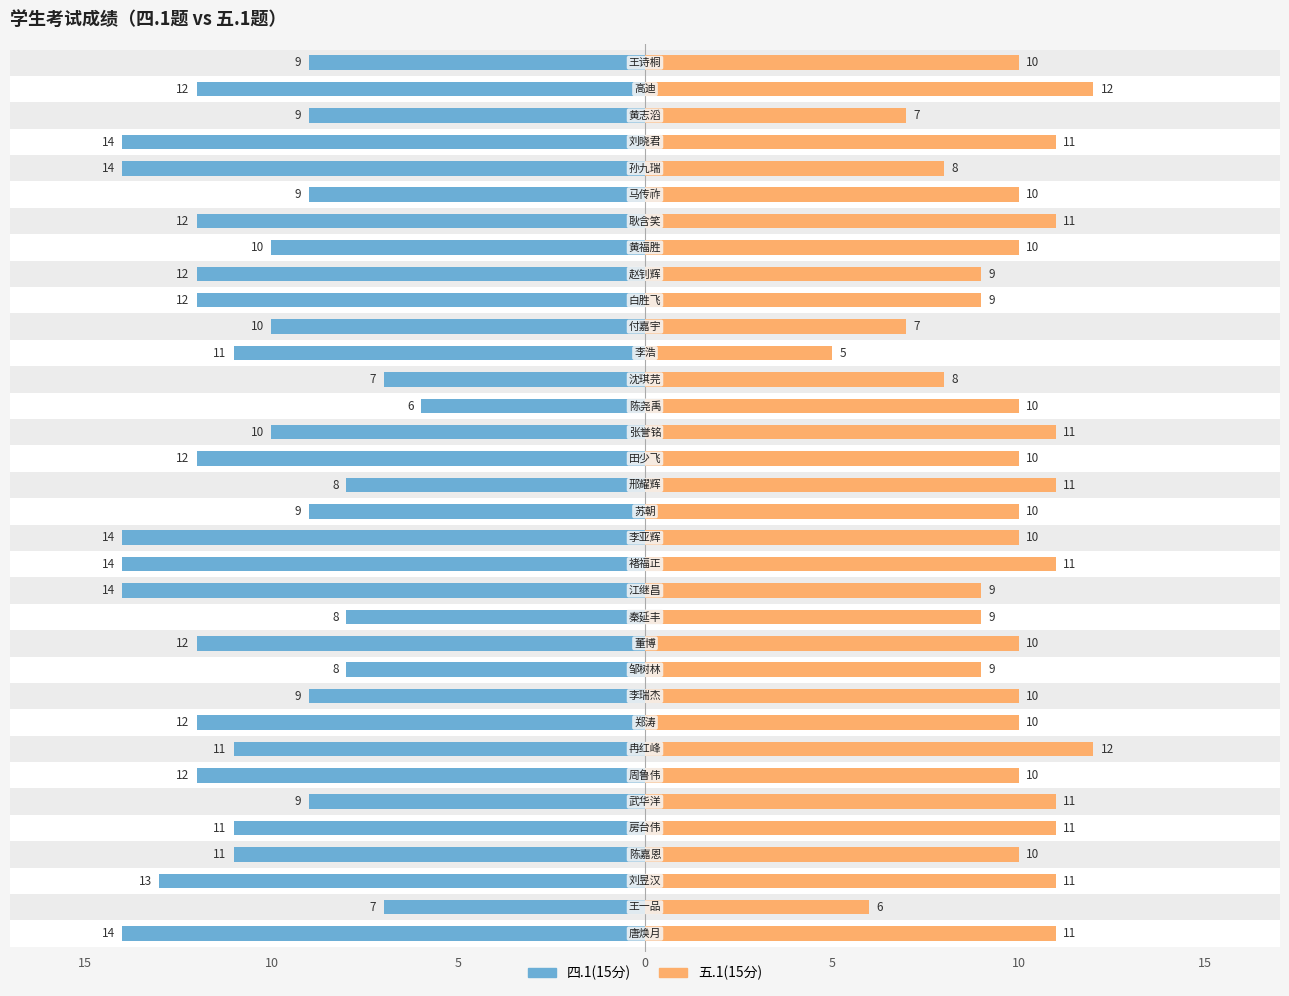

What is the minimum value shown in the chart?

5